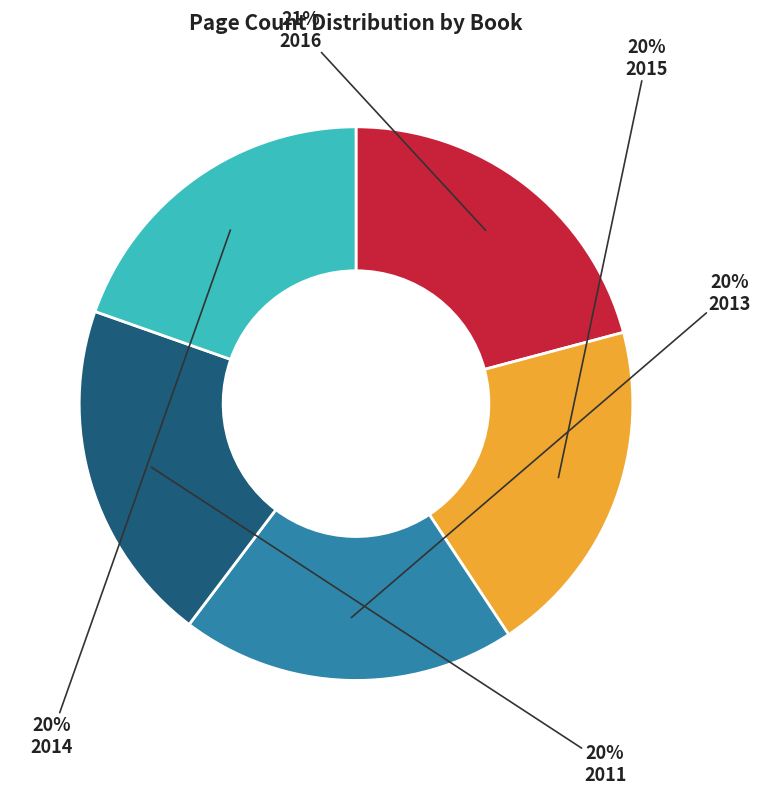

The 2011 slice represents 20% of the pie. True or false?

True